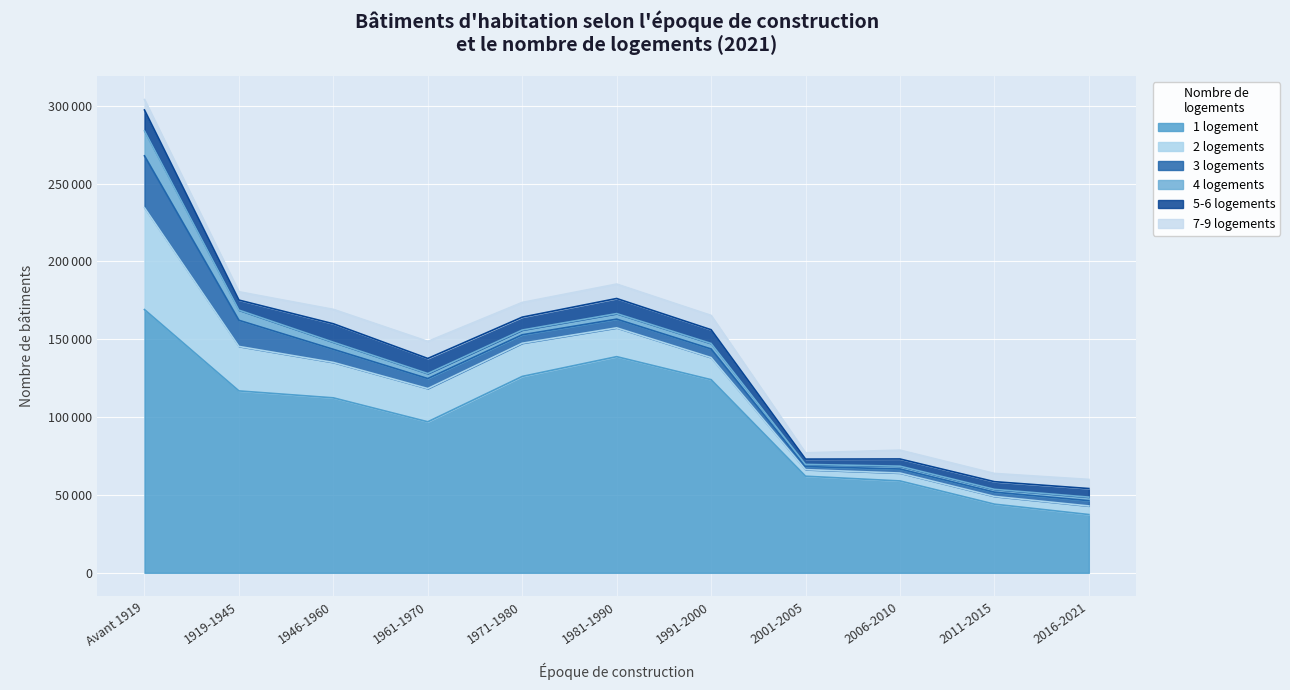

Rank the categories by 7-9 logements value from lowest to highest.

2001-2005, 2011-2015, 1919-1945, 2006-2010, 2016-2021, Avant 1919, 1991-2000, 1946-1960, 1981-1990, 1971-1980, 1961-1970